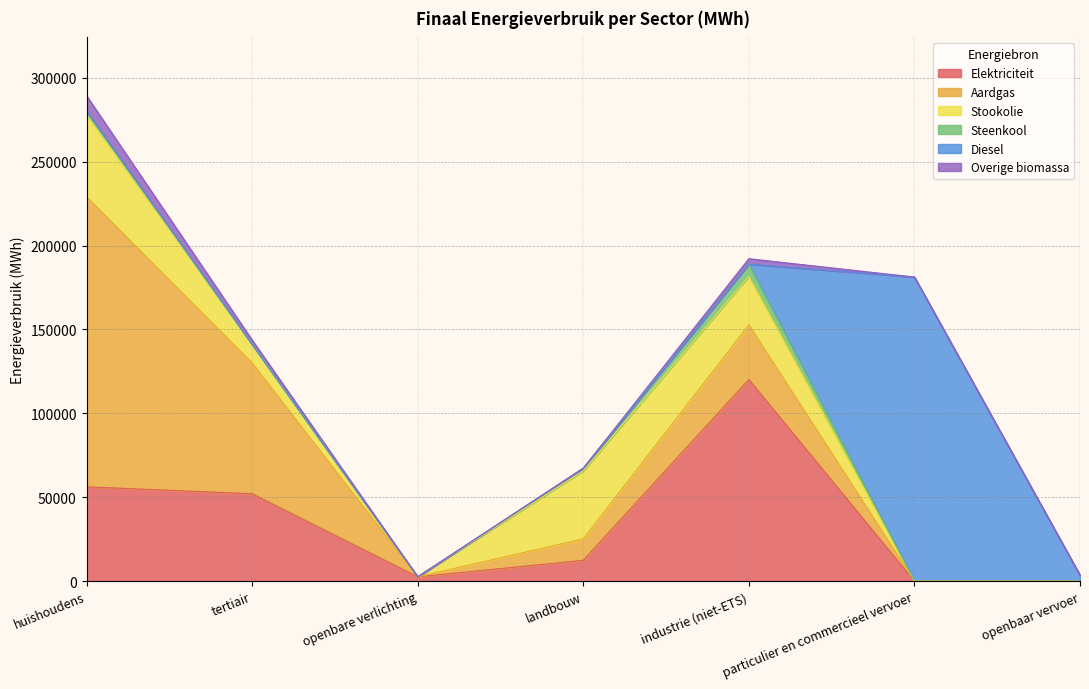

What is the difference between the highest and lowest values at huishoudens?

172828.0